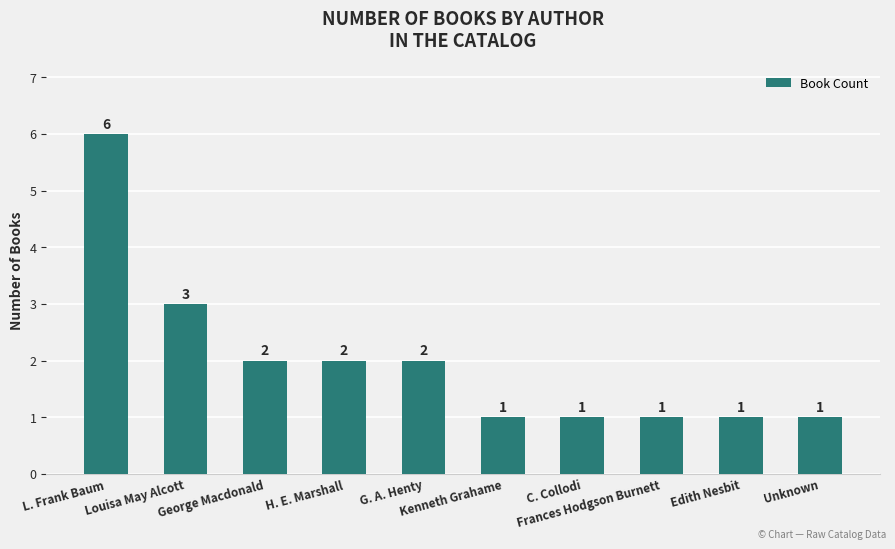

What is the average value?

2